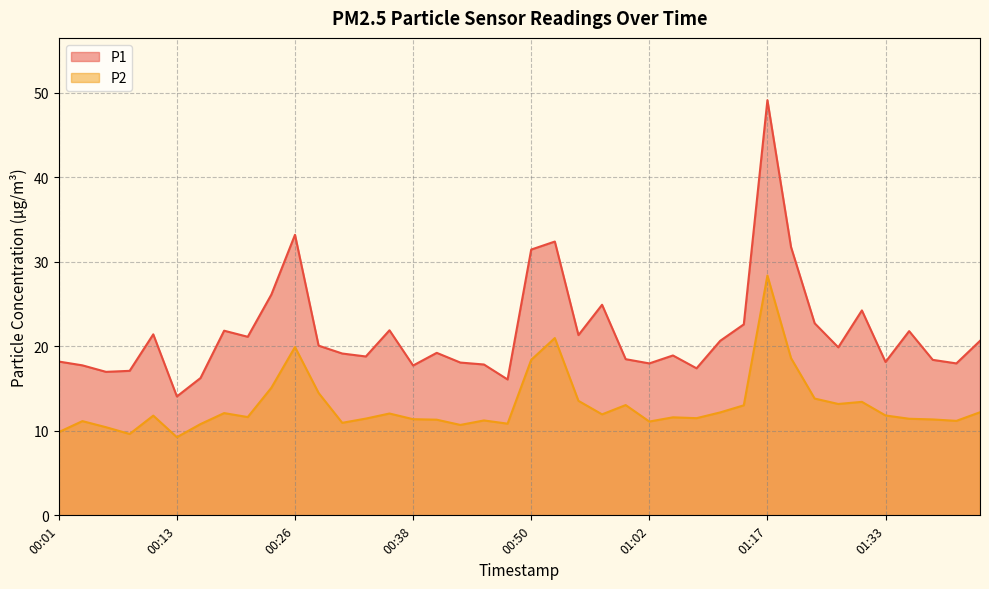

Is it true that P2 equals 2.6 at 00:09?

False